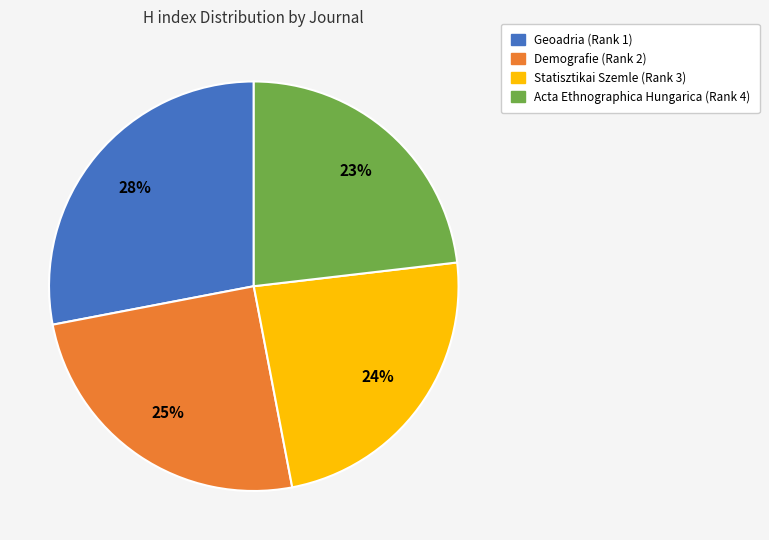

How many slices are in this pie chart?

4